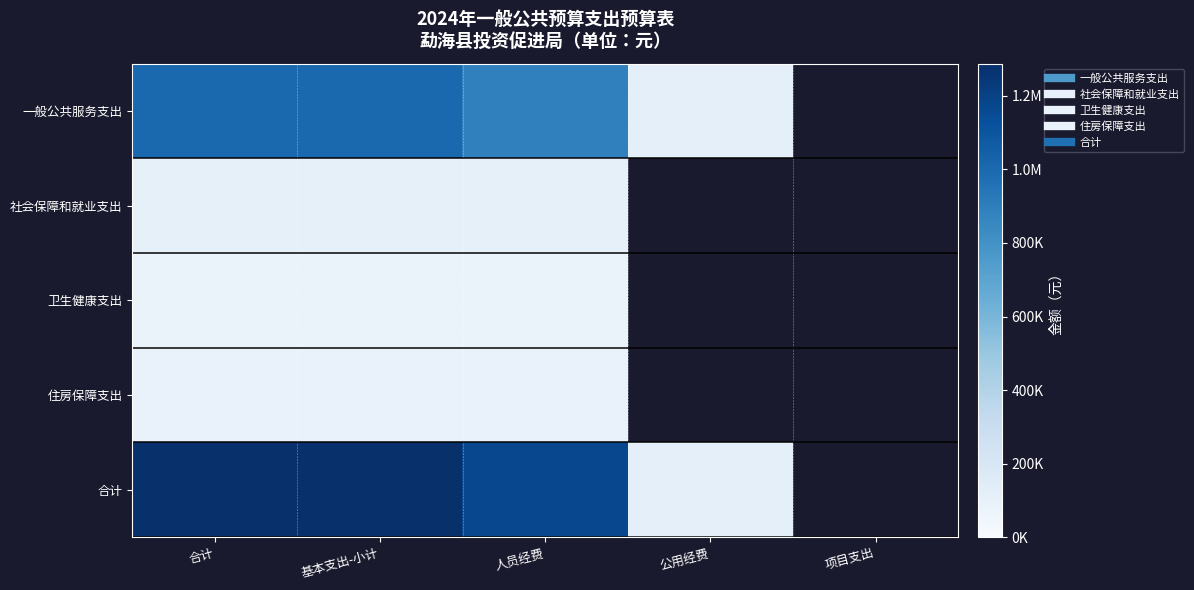

How many positive values does the 住房保障支出 series have?

3